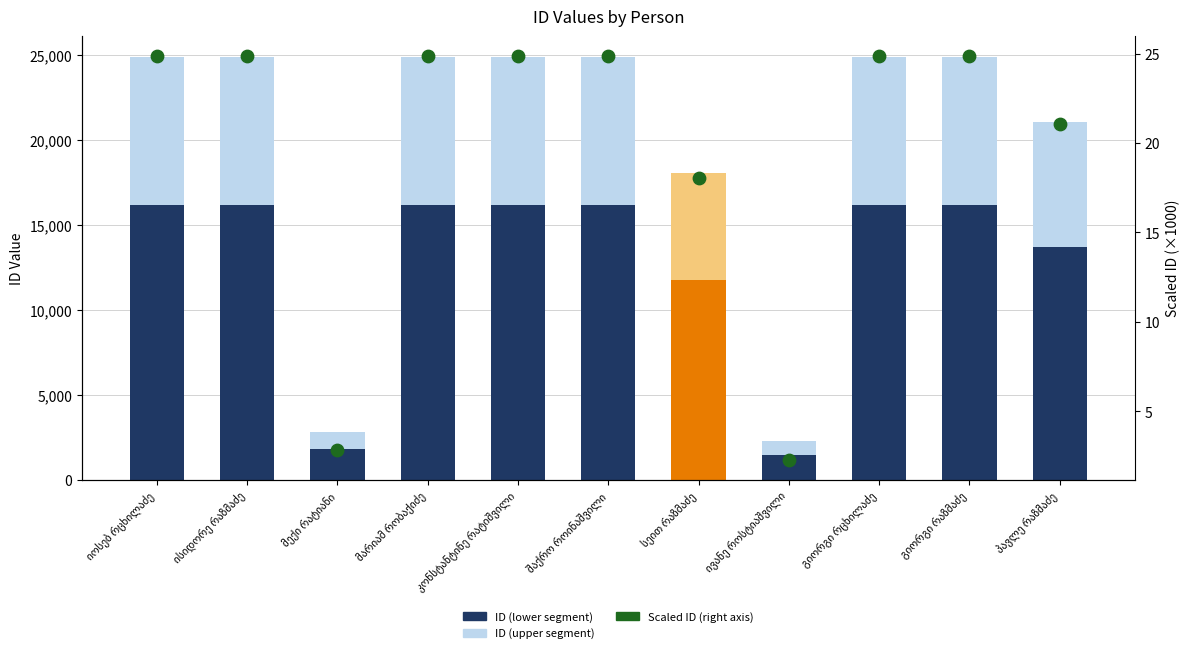

At how many categories does at least one series exceed 12425?

8